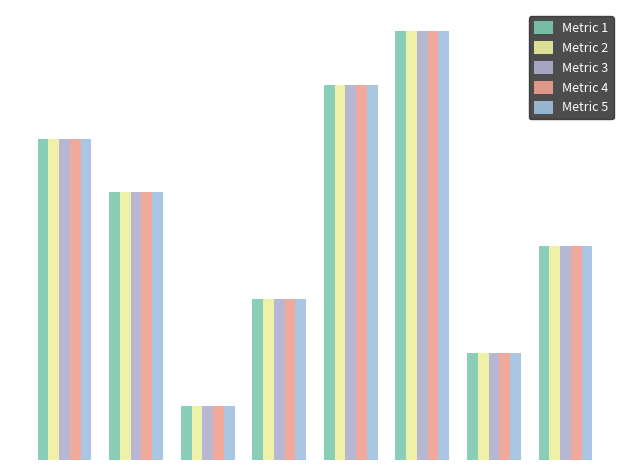

What is the value of the Metric 4 bar at the 5th from the left?

7